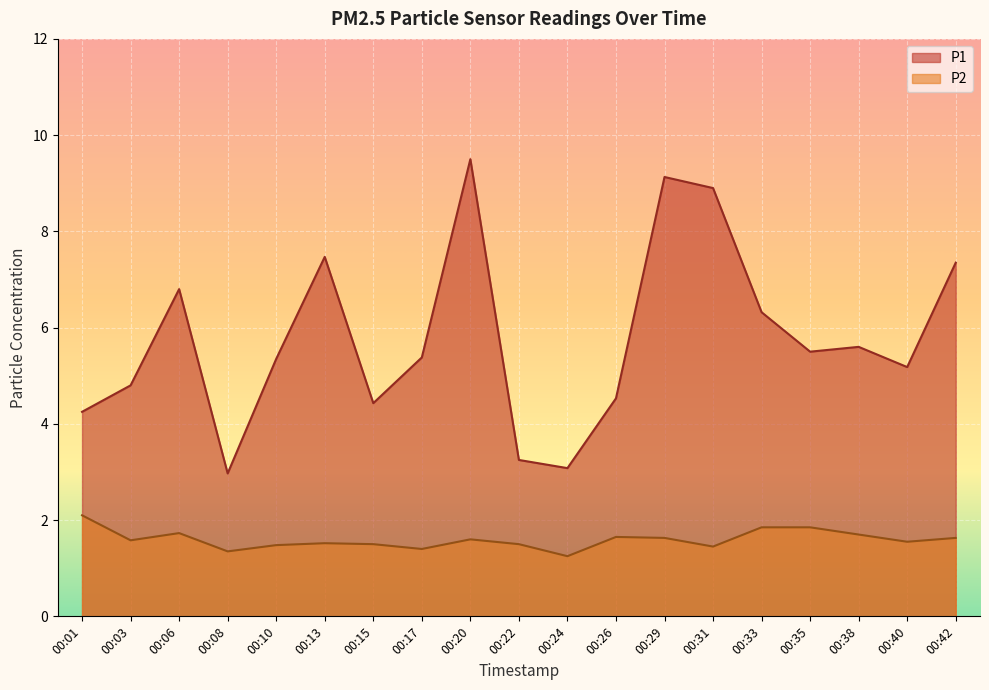

What is the difference between the P1 values at 00:24 and 00:10?

2.3